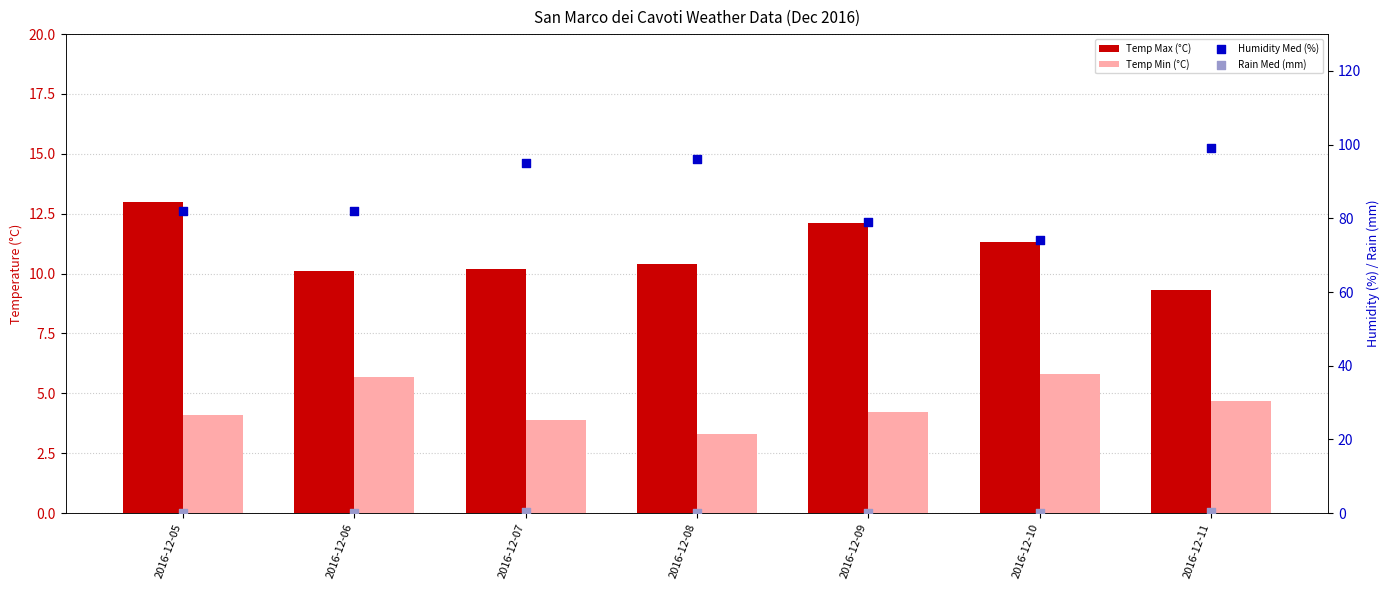

At how many categories does at least one series exceed 36?

7